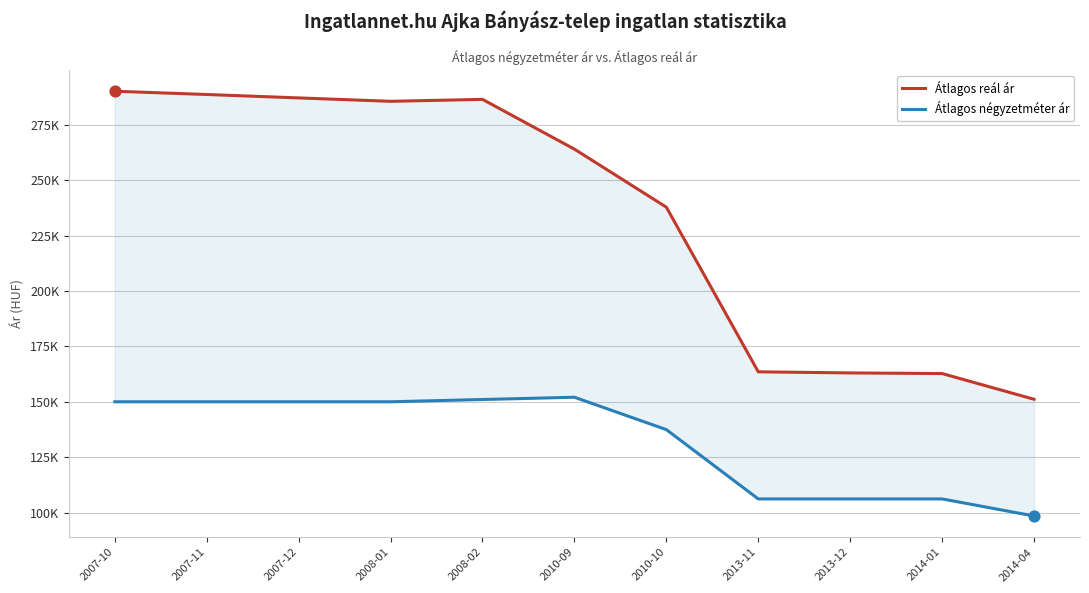

Which series contains the highest Y value?

Átlagos reál ár